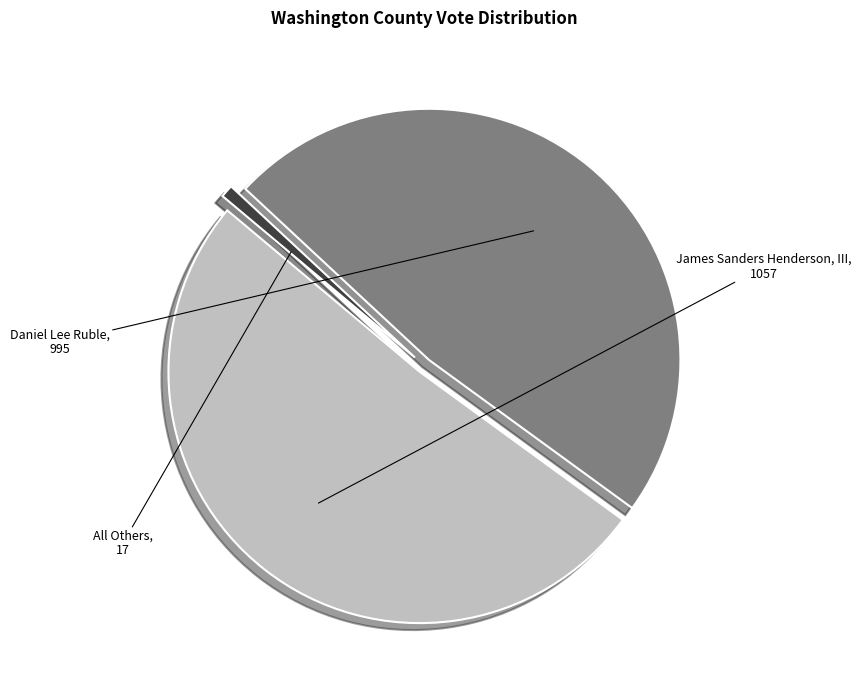

Is there a majority slice in this chart?

Yes